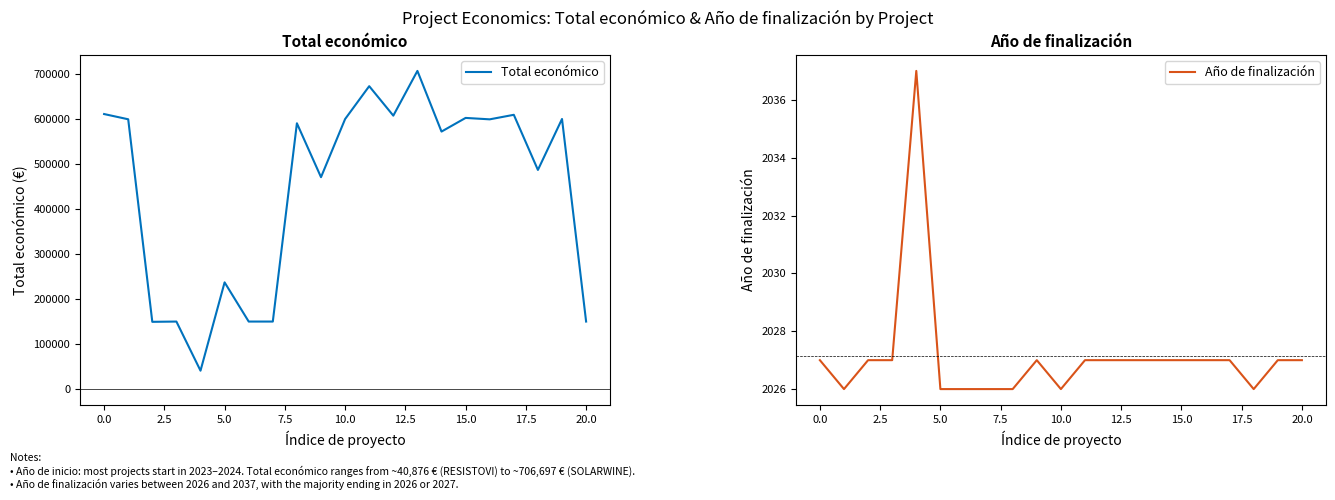

Where does the Total económico series first go above 590382?

0.0